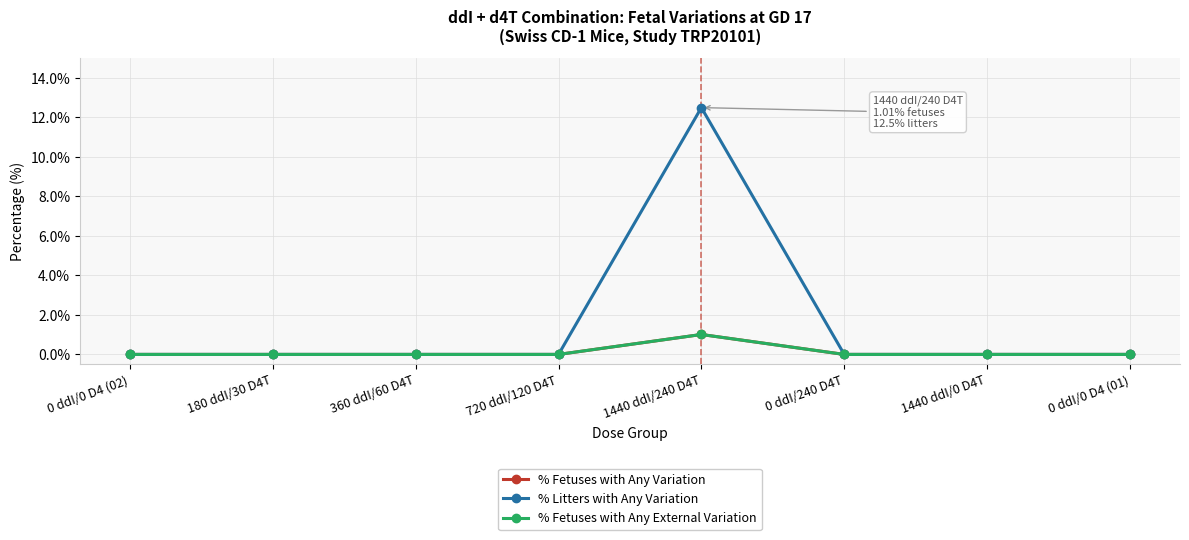

Is this an area chart (filled region under the line)?

No